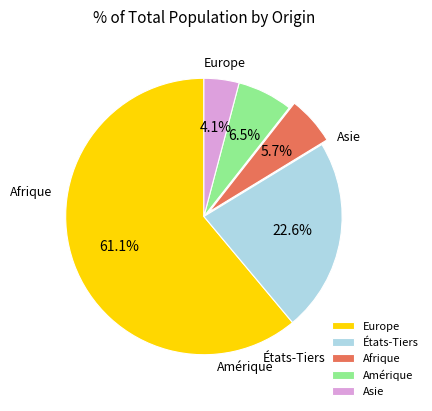

To the nearest percent, what portion does Europe represent?

61%